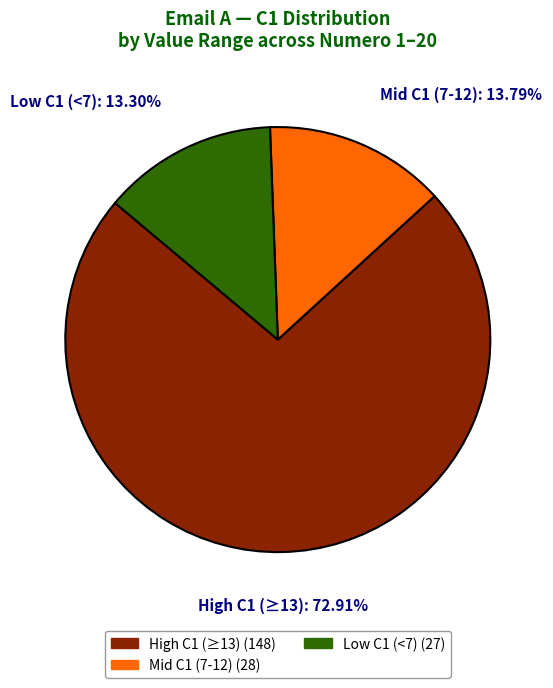

Does any single category account for the majority?

Yes